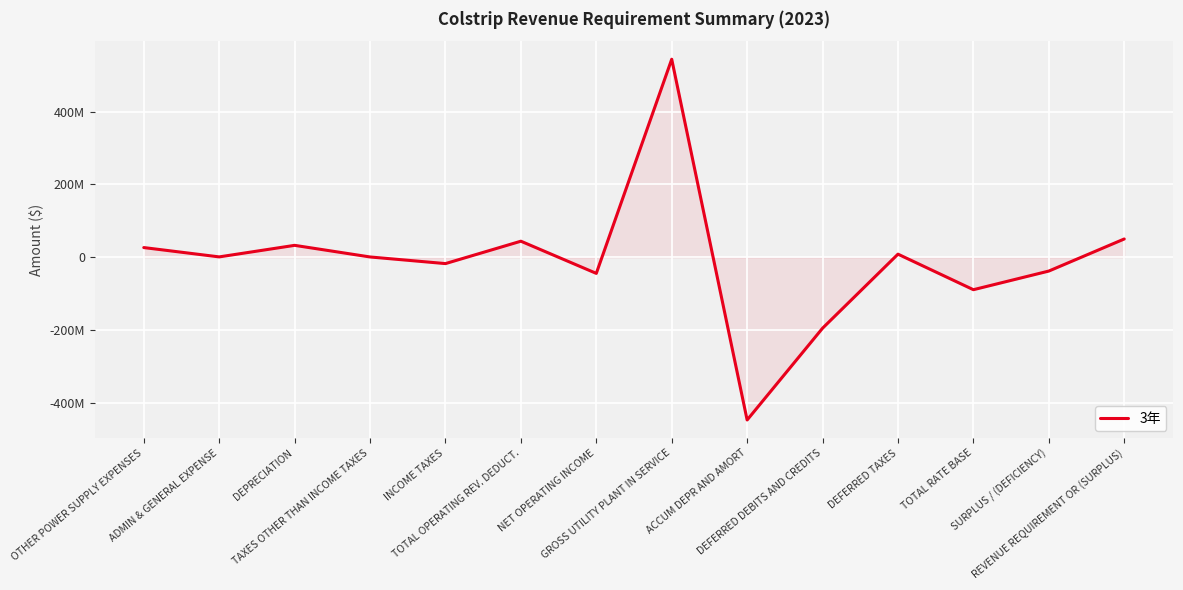

What position from the right is REVENUE REQUIREMENT OR (SURPLUS)?

1